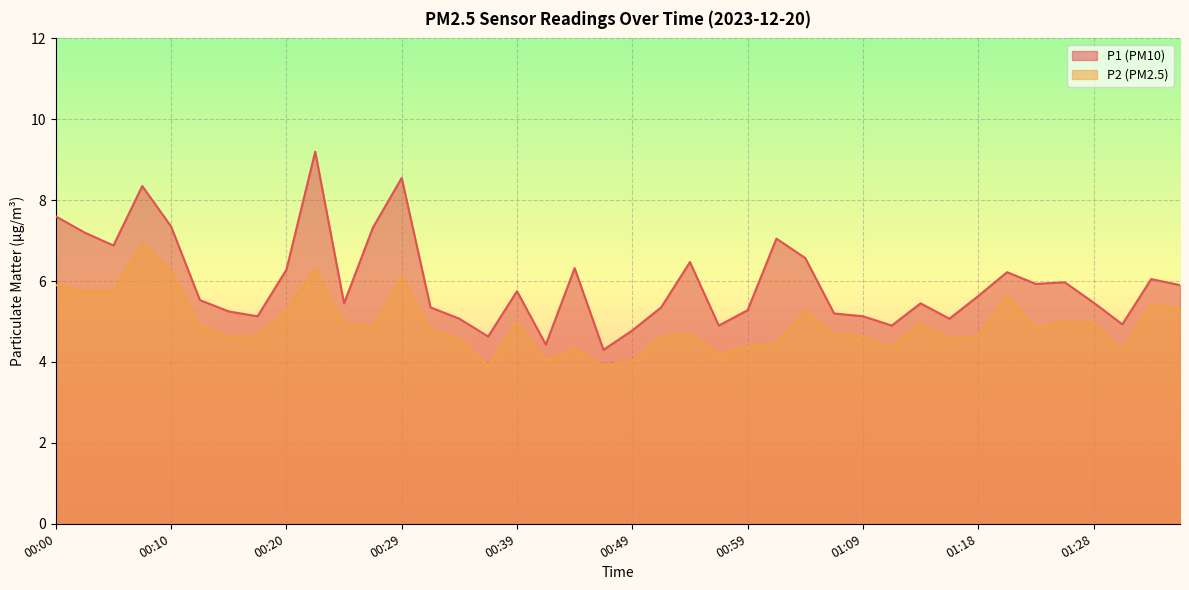

What is the value of the P2 point at the 22nd from the left?

4.6